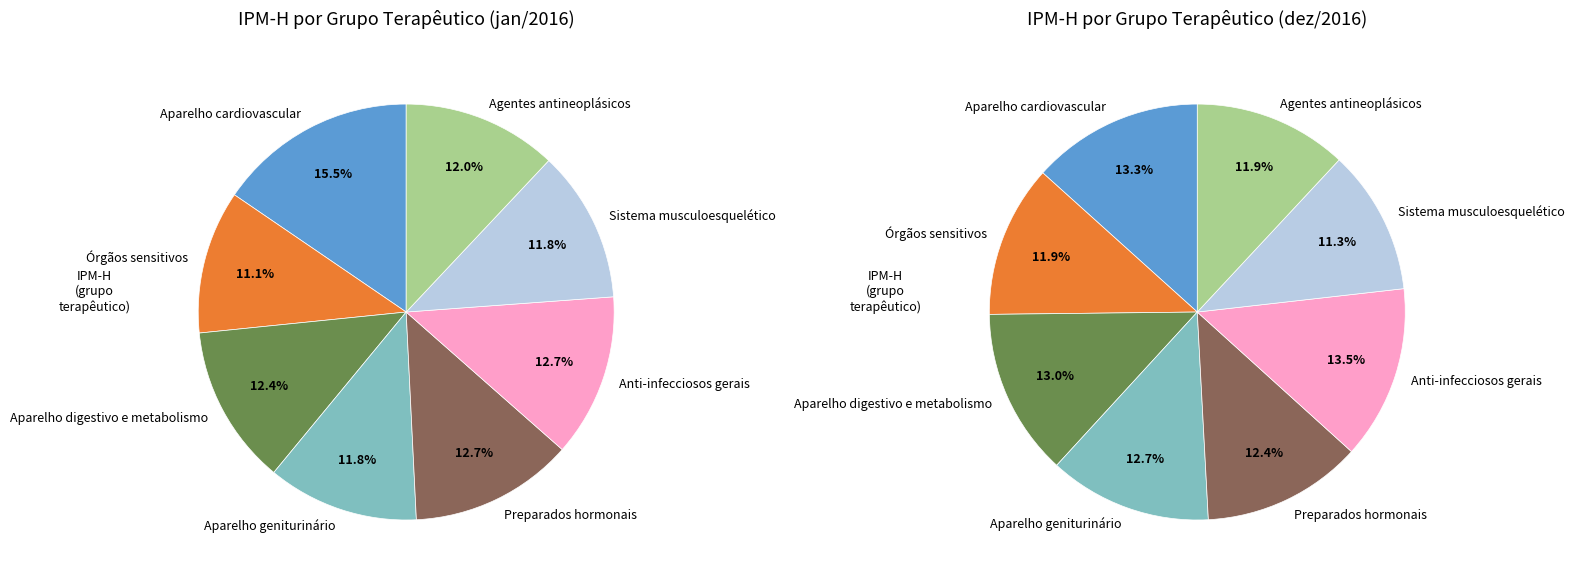

Is it true that Aparelho digestivo e metabolismo is 12% of the pie?

True